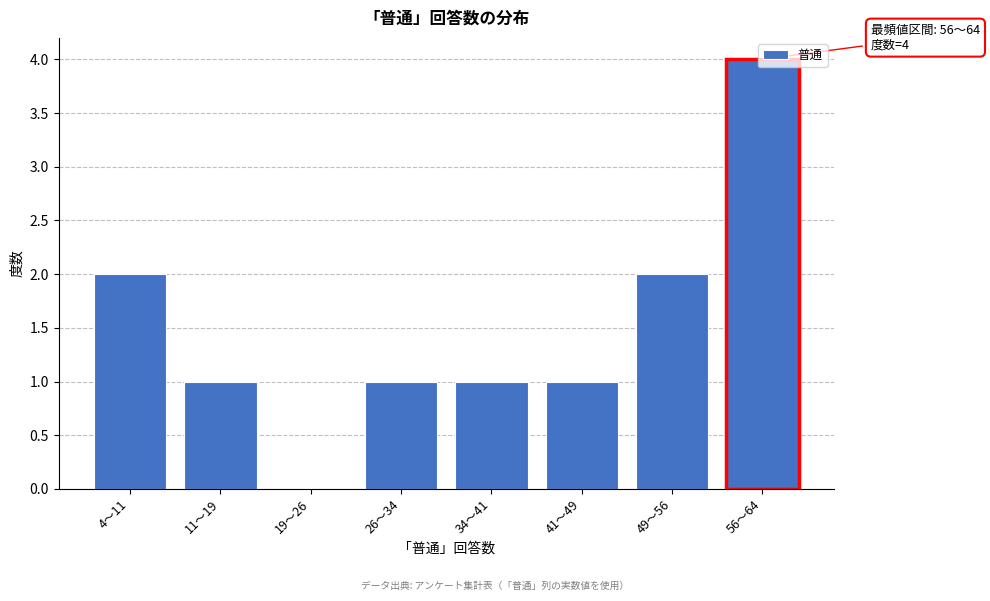

What is the ratio of the value at 49～56 to the value at 56～64?

0.5